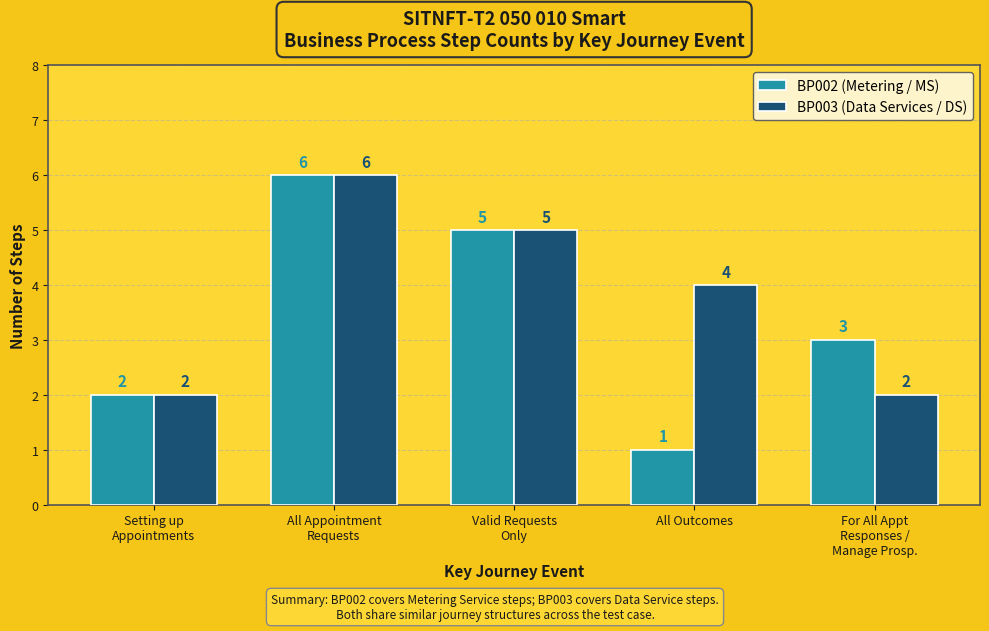

True or false: BP002 (Metering / MS) has a value of 2 at Setting up
Appointments.

True